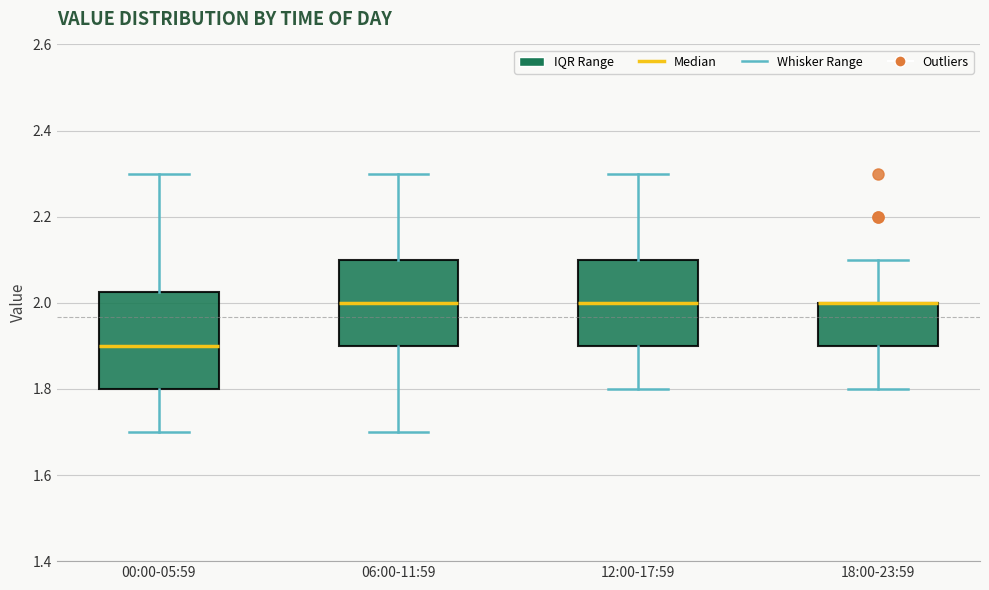

Reading left to right, transcribe this box plot: for each box, give where its median line is, the range the box spans, and where its two whiskers end, as read against the y-axis. The values are not printed on the chart, so give them approximately, as read against the axis.

00:00-05:59: median 1.90, box 1.80 to 2.02, whiskers 1.70 to 2.30
06:00-11:59: median 2.00, box 1.90 to 2.10, whiskers 1.70 to 2.30
12:00-17:59: median 2.00, box 1.90 to 2.10, whiskers 1.80 to 2.30
18:00-23:59: median 2.00 (drawn on the box's upper edge), box 1.90 to 2.00, whiskers 1.80 to 2.10